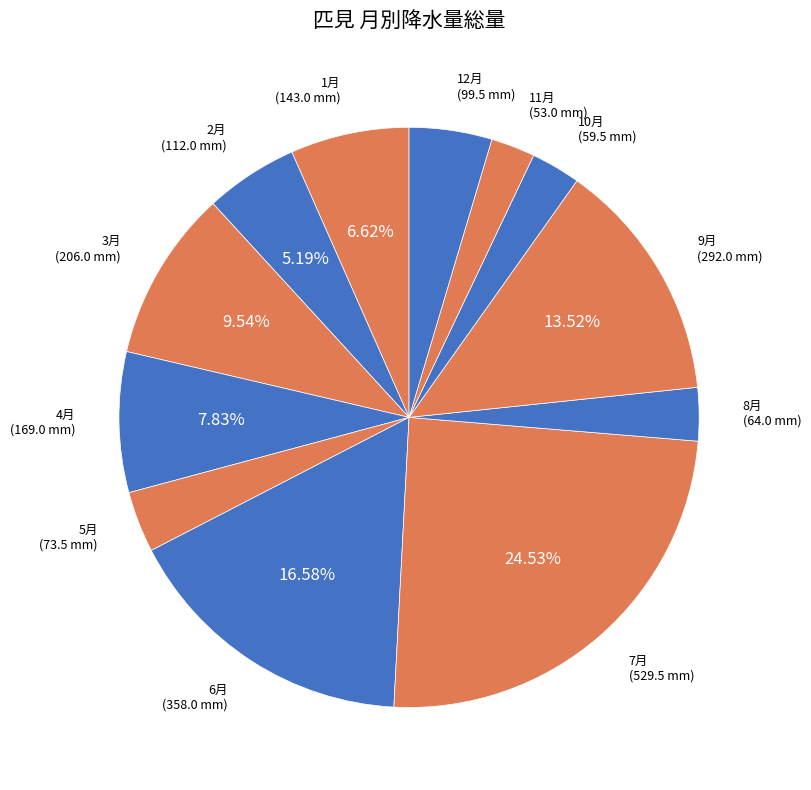

Does any single category account for the majority?

No